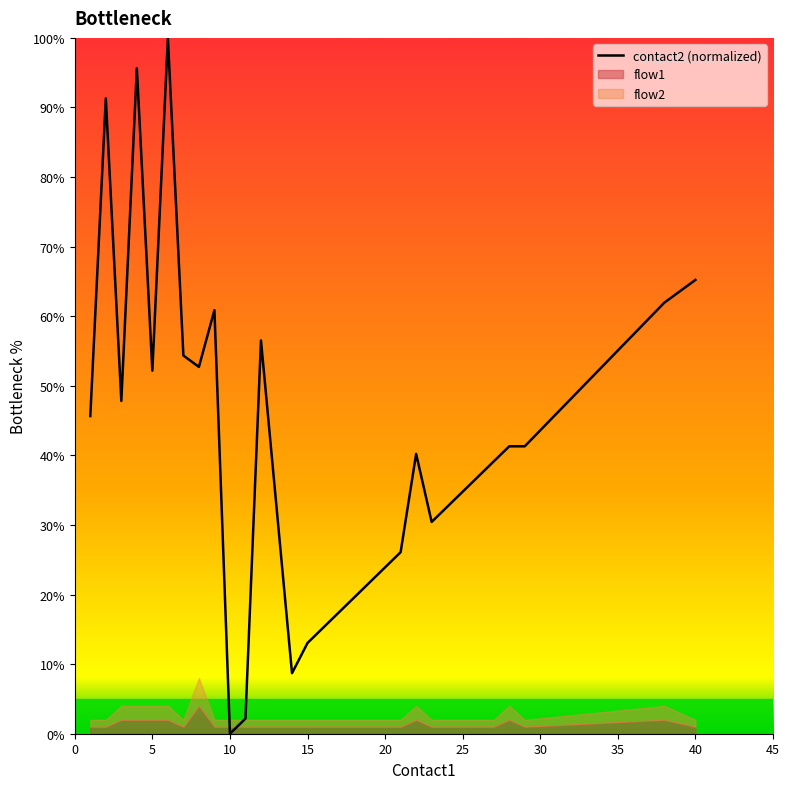

What is the highest value of the contact2 (normalized) series?

100.0